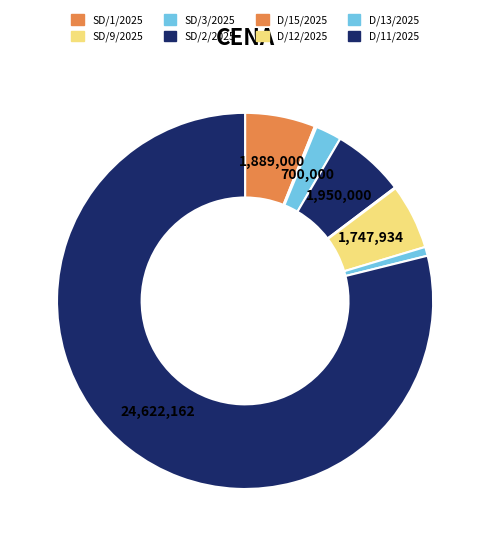

Does any single category account for the majority?

Yes